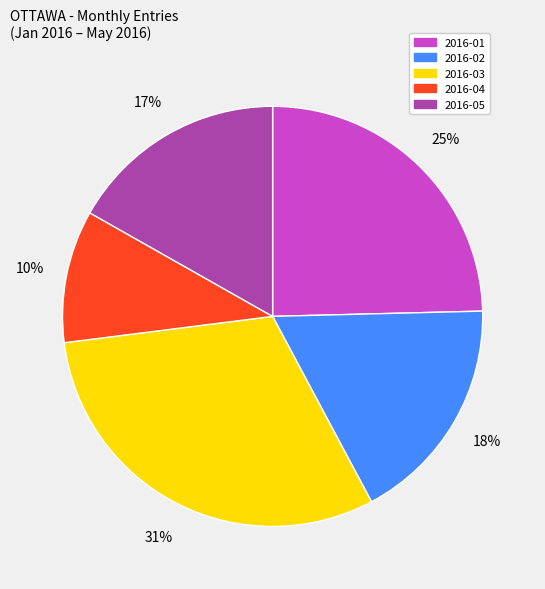

Approximately how many times larger is the value at 2016-01 compared to 2016-05?

1.5